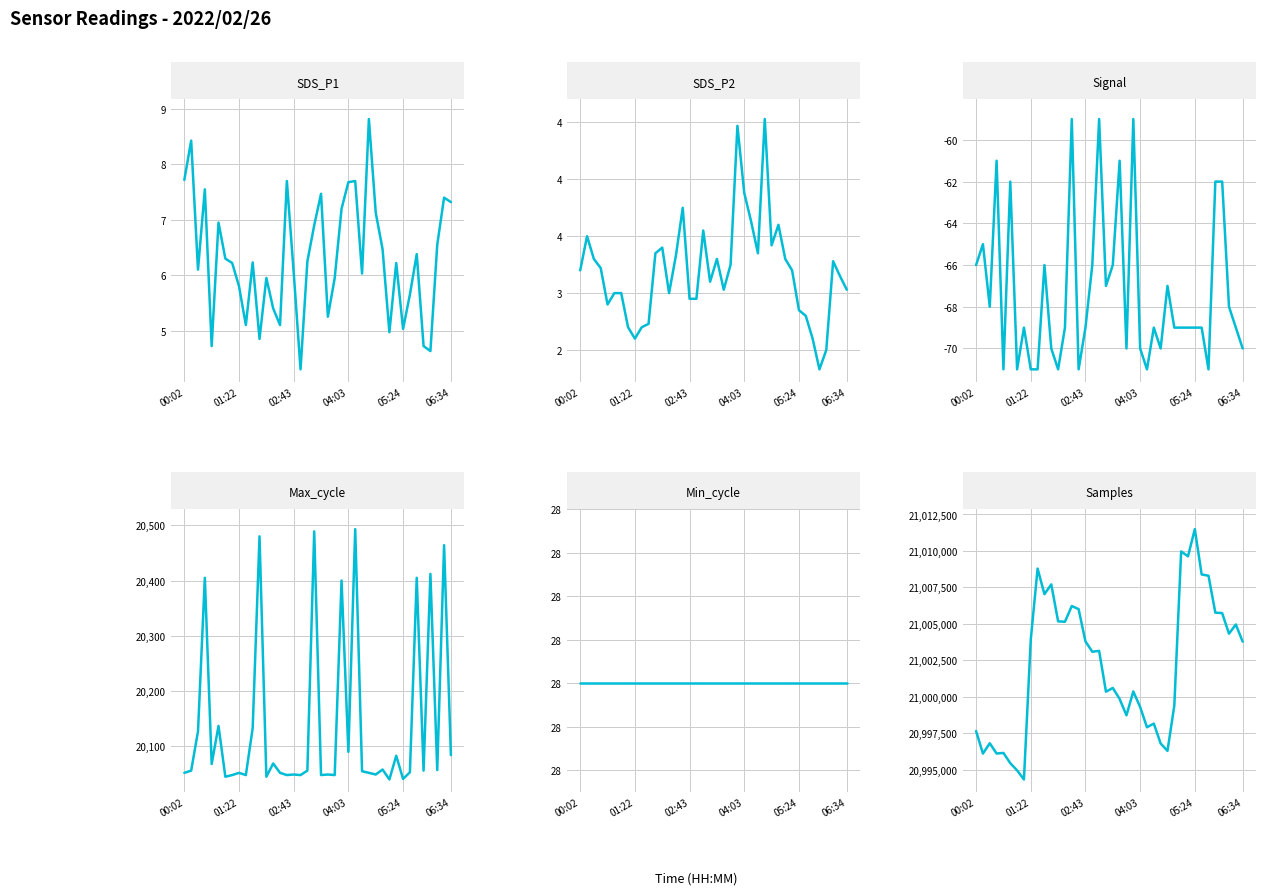

What is the label of the 28th point from the right?

12